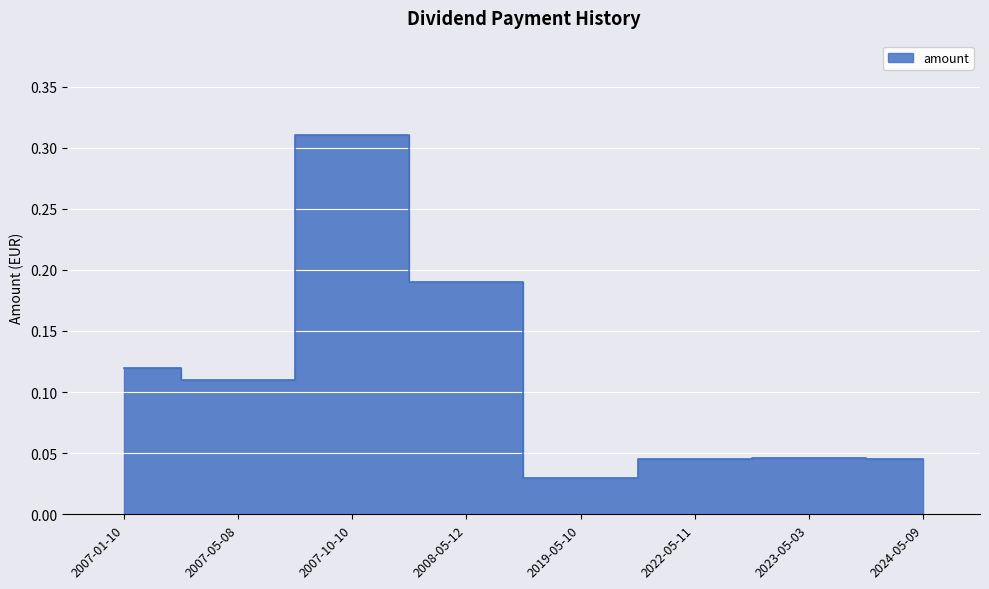

At which label is the value closest to 0?

2019-05-10